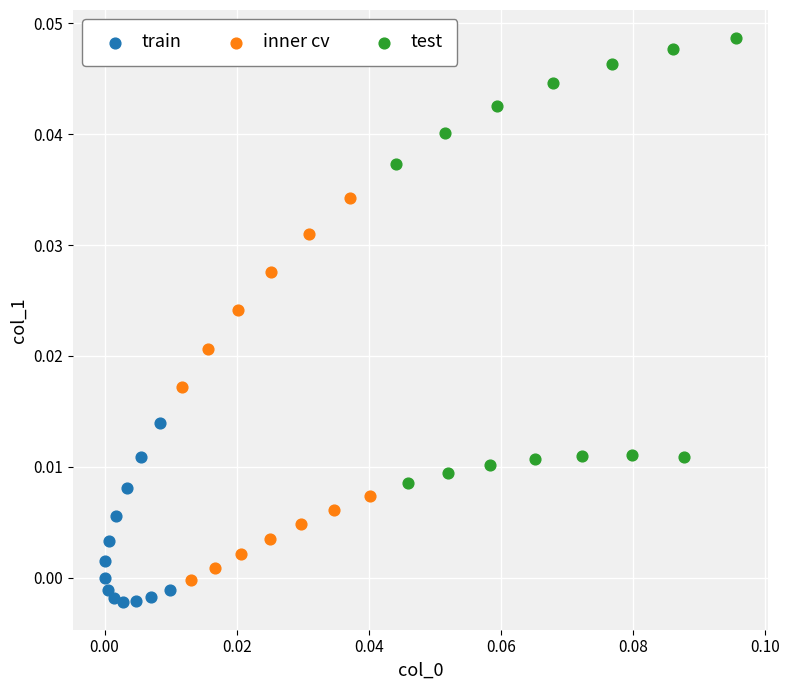

Which series has the widest spread of Y values?

test